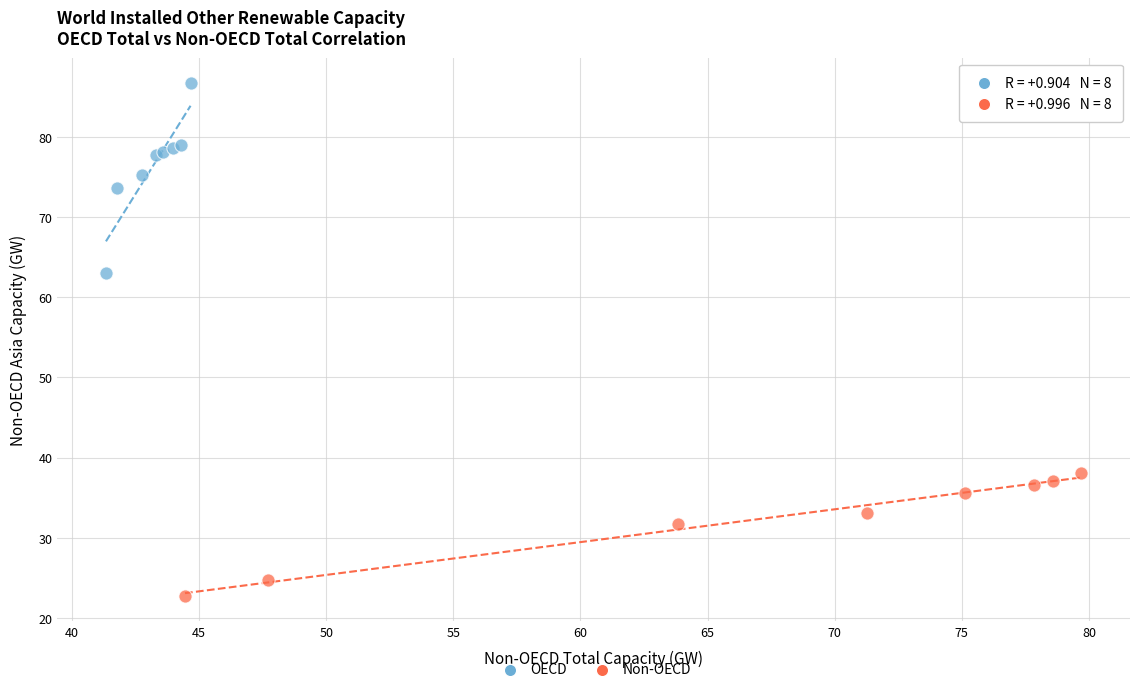

Which series has the widest spread of Y values?

OECD